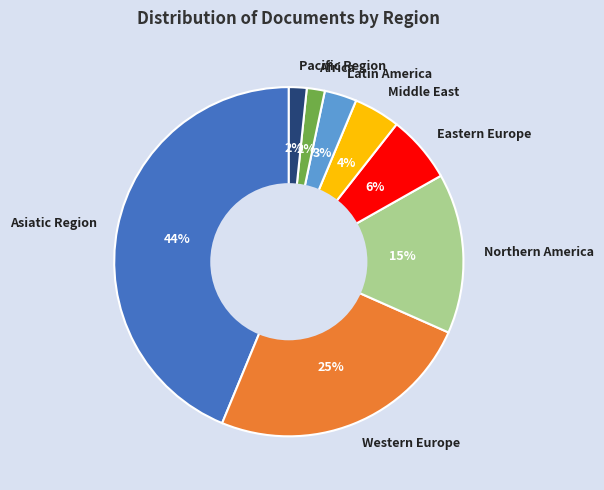

How many segments does this pie chart have?

8